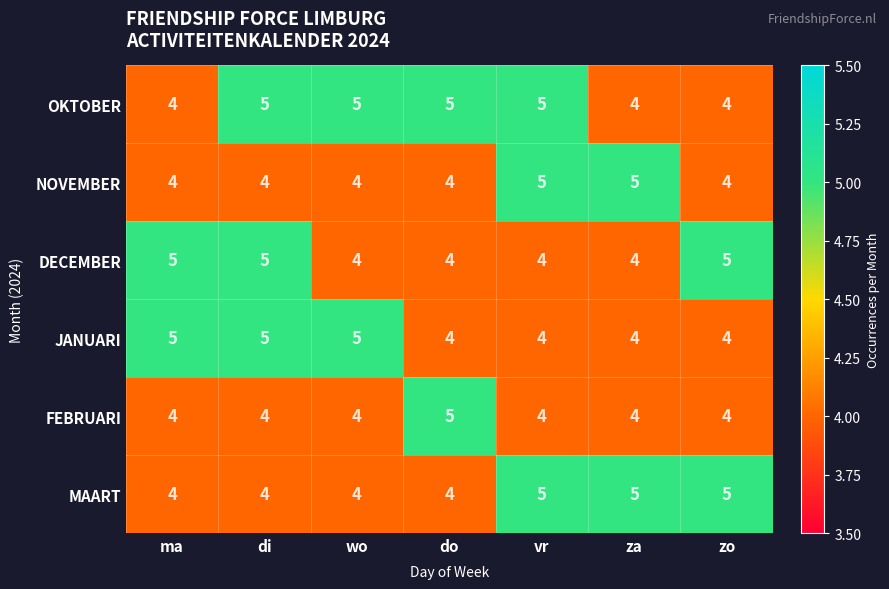

Count the JANUARI values in the range 4 to 5.

7